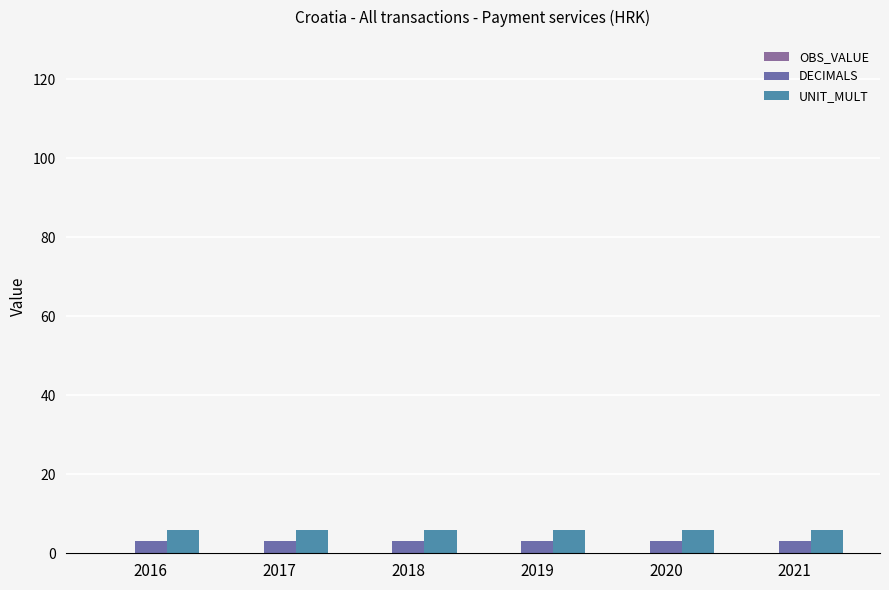

Are the bars grouped side by side (vs. stacked)?

Yes